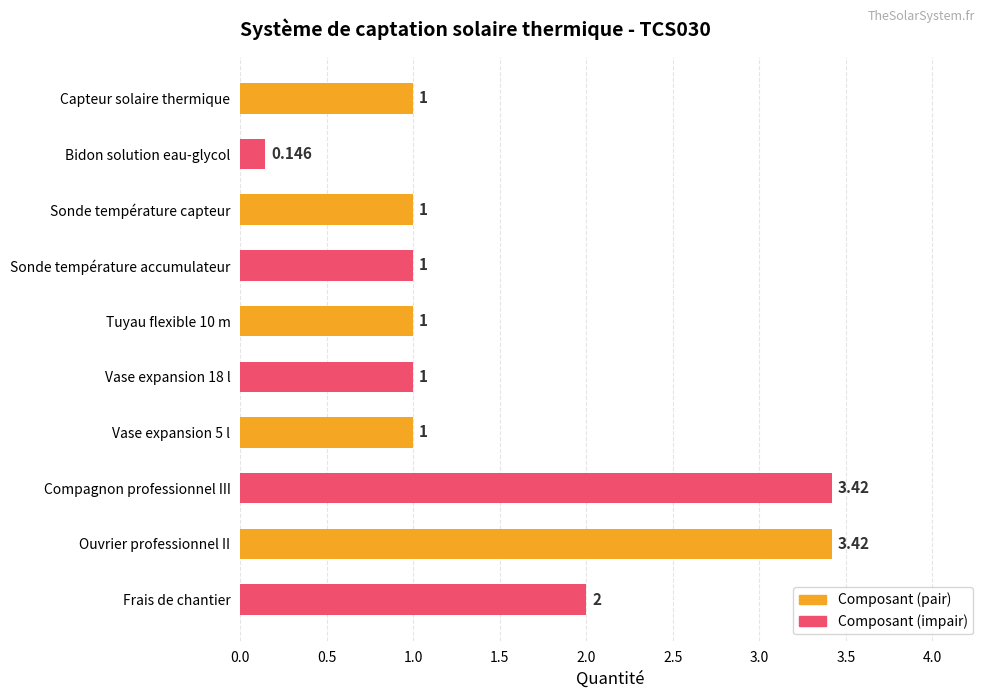

What is the label of the 10th bar from the bottom?

Capteur solaire thermique